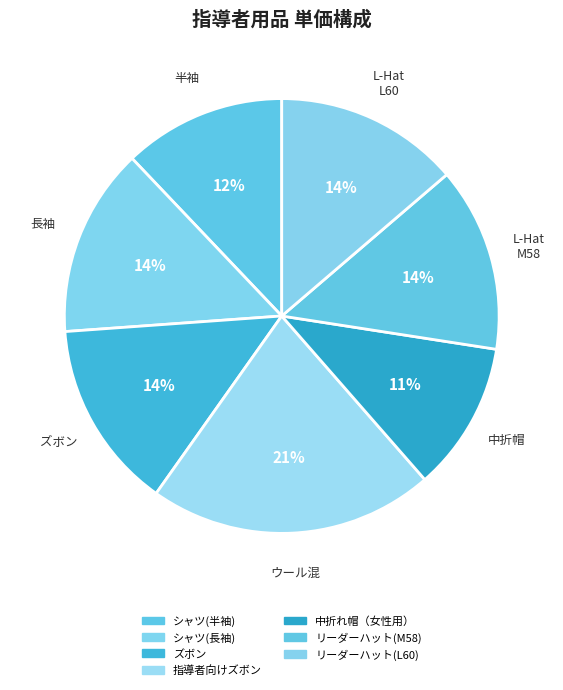

Does リーダーハット(L60) account for over 50% of the chart?

No